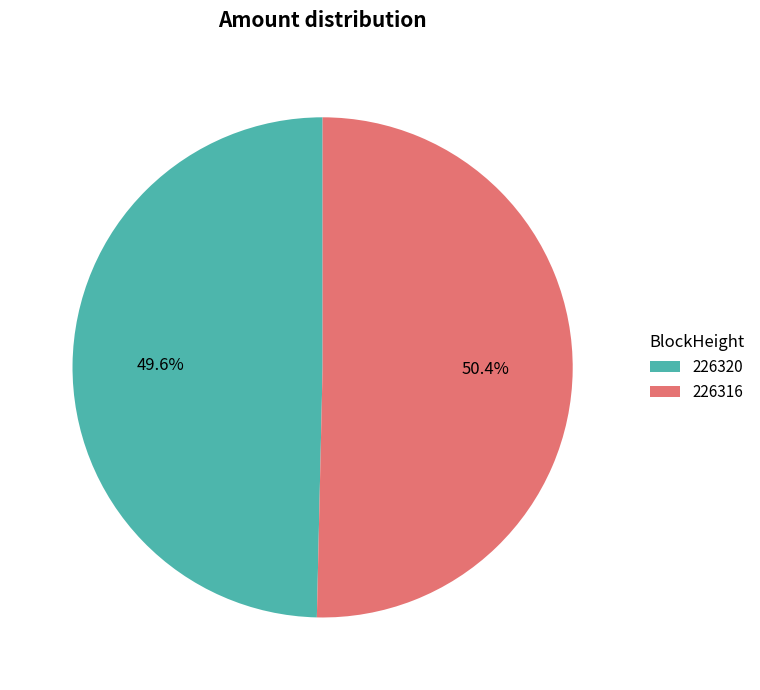

Does 226316 account for over 50% of the chart?

Yes